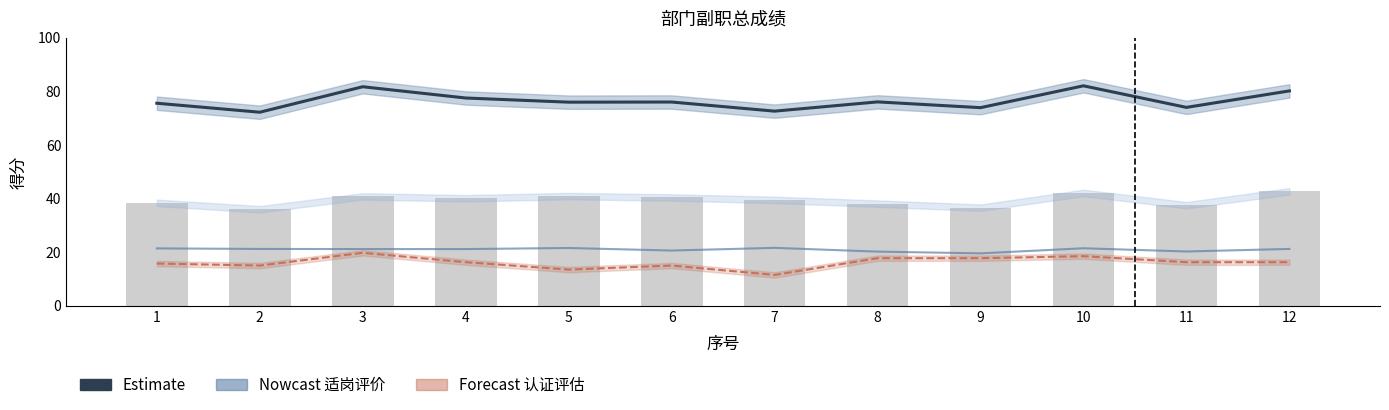

Does the chart contain any negative values?

No